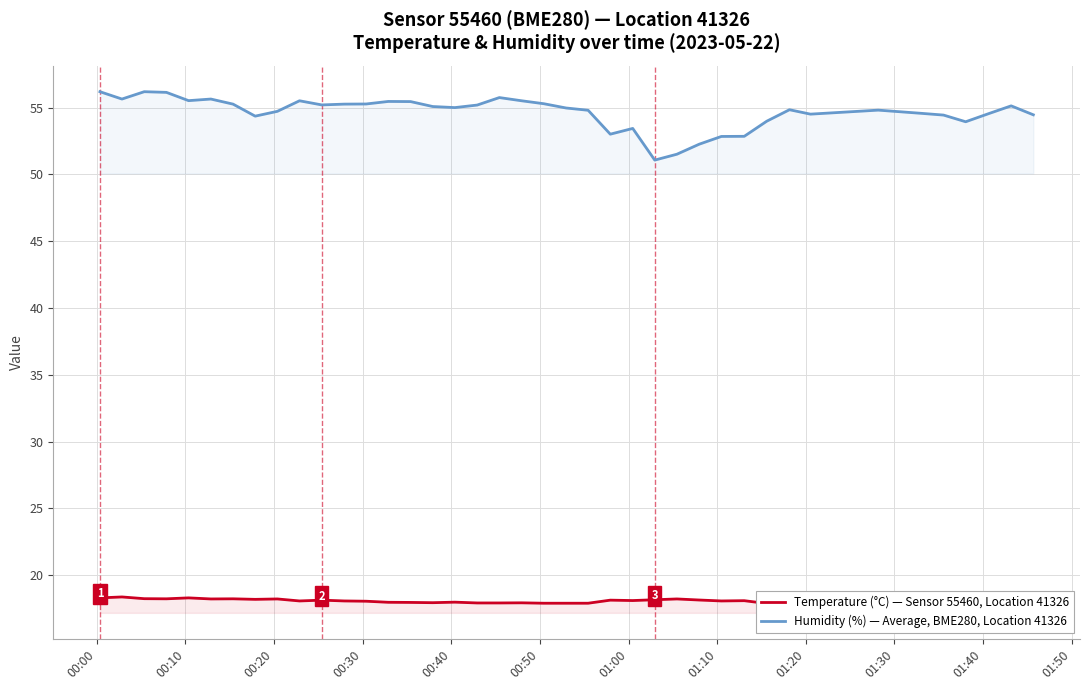

What is the lowest value of the Humidity (%) — Average, BME280, Location 41326 series?

51.1